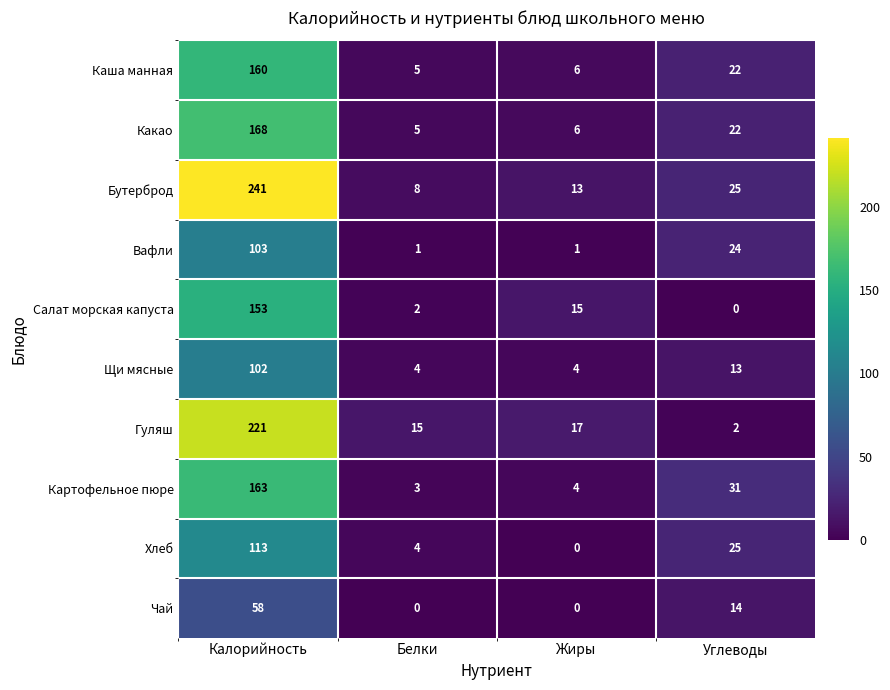

The value of Салат морская капуста at Углеводы is 0. True or false?

True